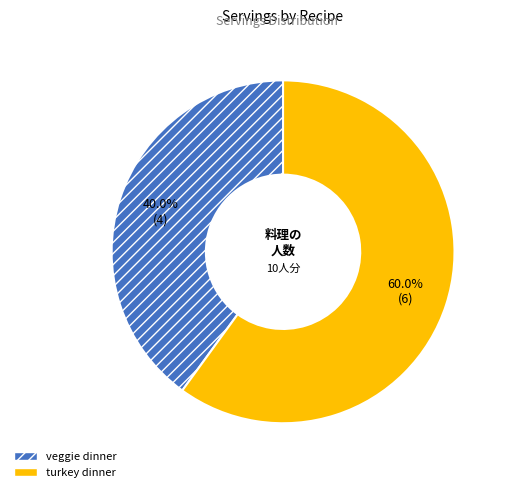

What percentage is NOT represented by veggie dinner?

60.0%